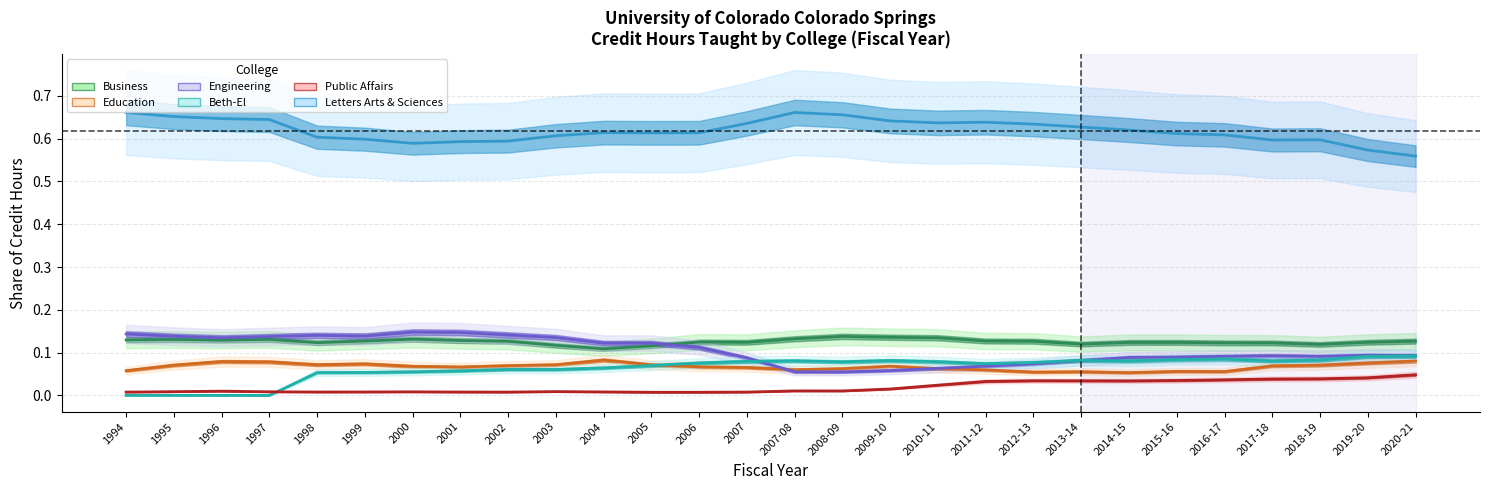

What is the sum of the Education values at 2016-17 and 2001?

0.1